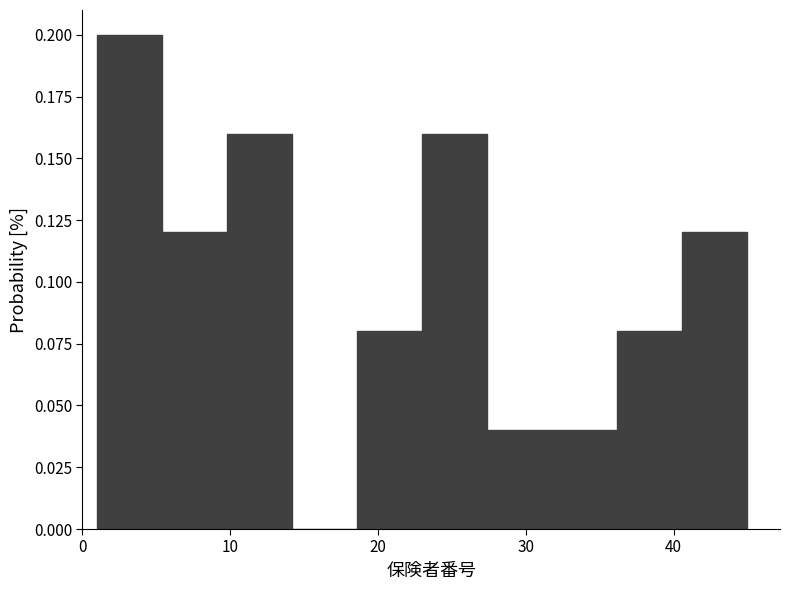

How tall is the bar that spans 31.8 to 36.2 on the x-axis? Neither the bar edges nor the heights are printed on the chart, so give them approximately, as read against the axes.

0.04